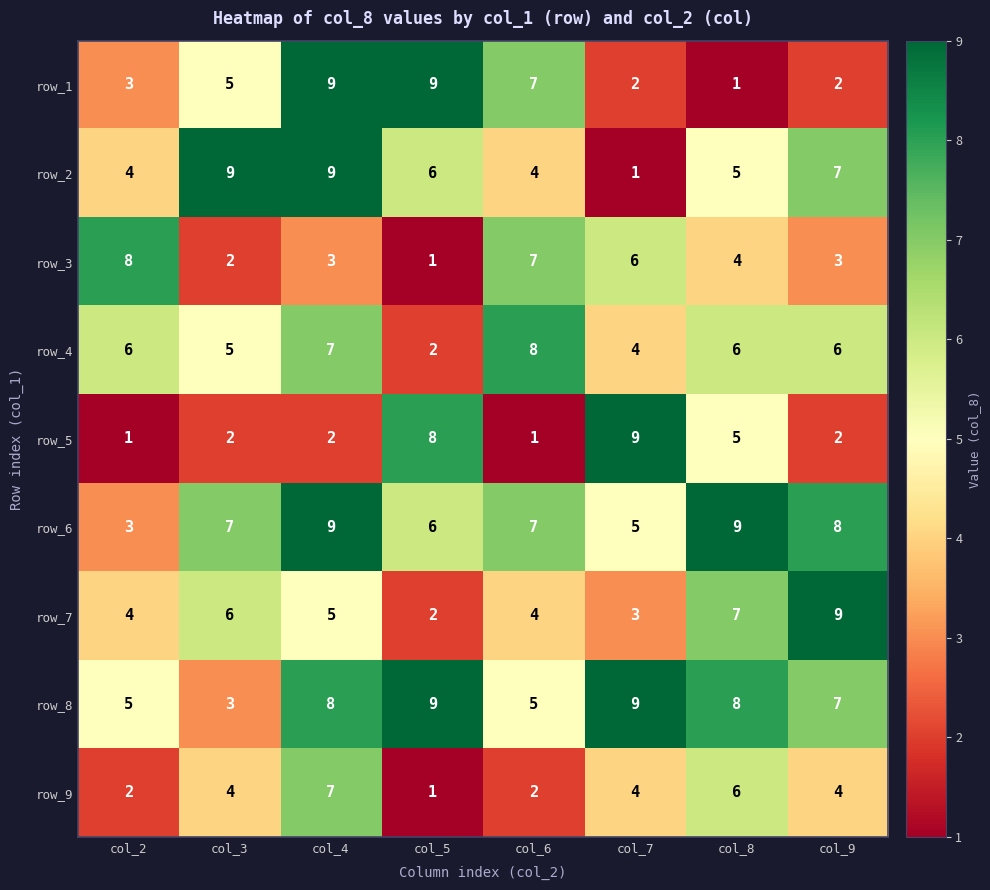

What is the difference between the highest and lowest values at col_8?

8